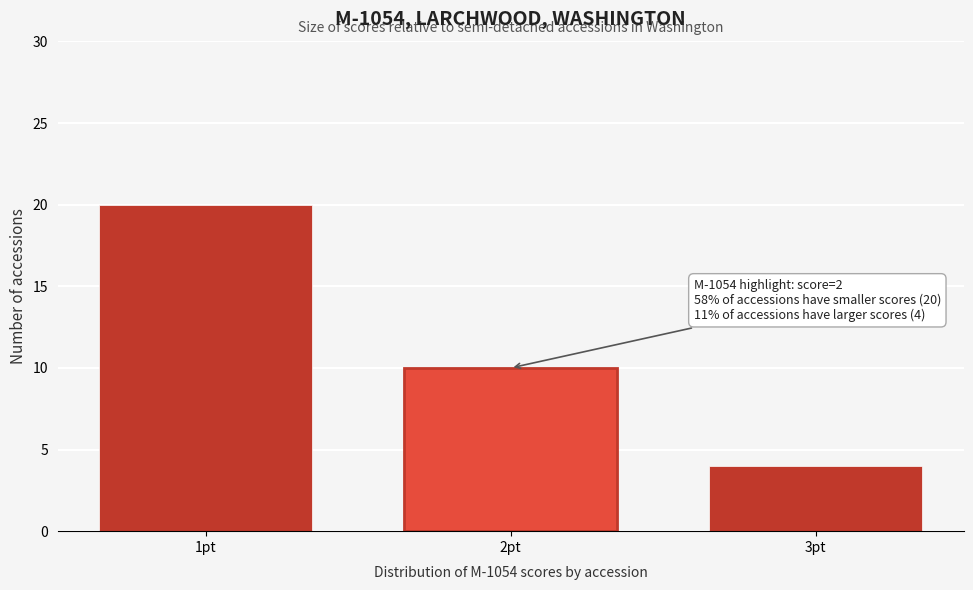

Reading right to left, list all the values displayed in this chart.

4	10	20